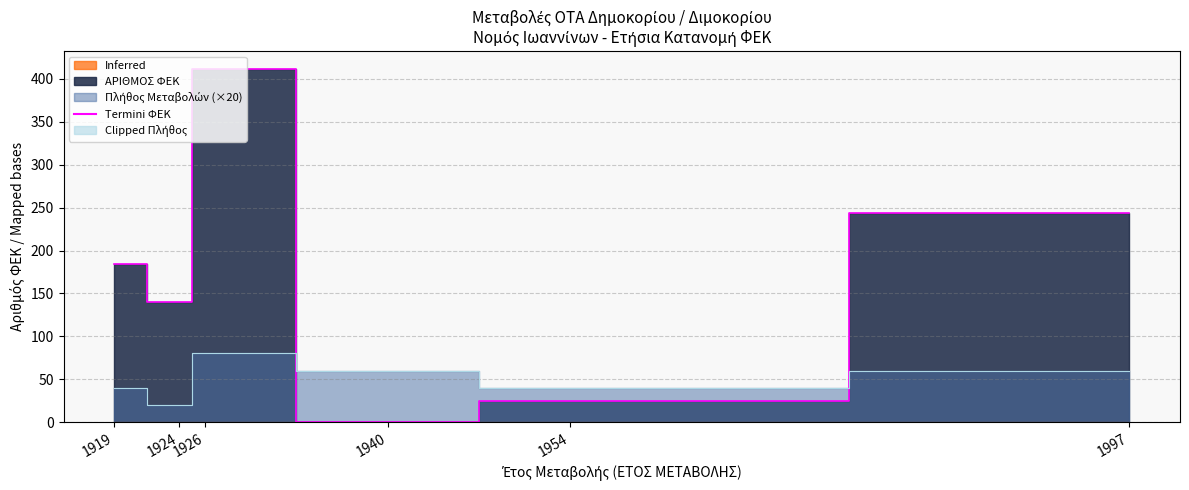

At which label is Clipped Πλήθος closest to 50?

1919